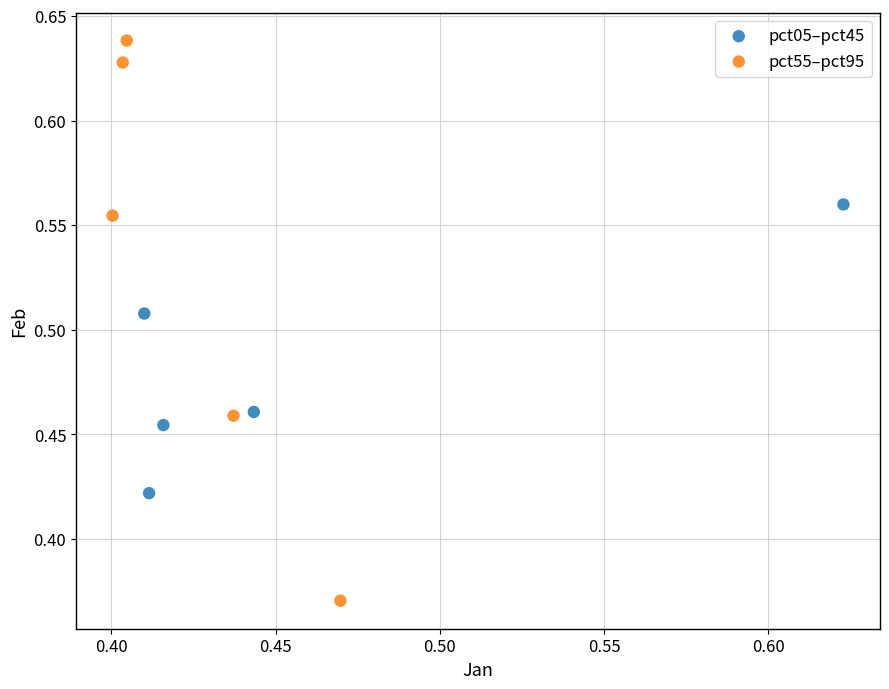

Which series has the largest Y range (max minus min)?

pct55–pct95